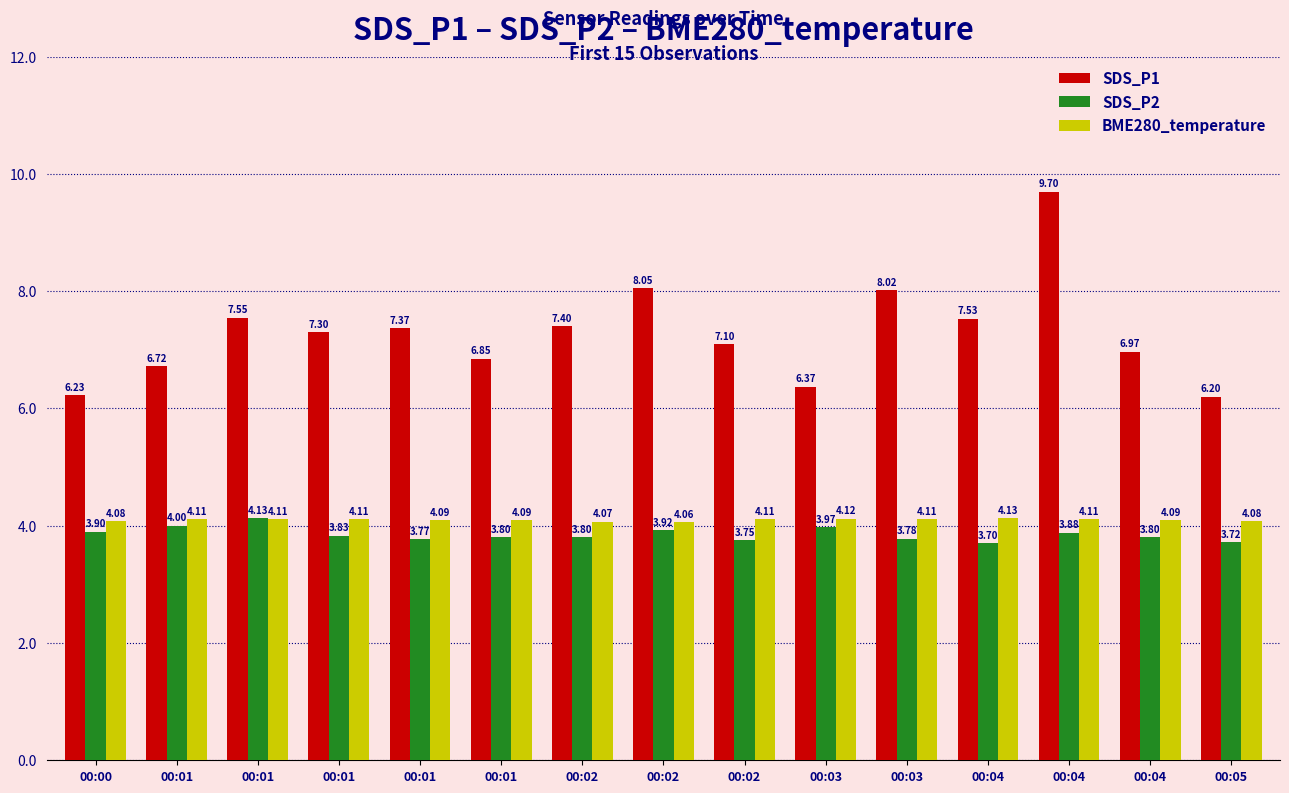

Which series changed the most between 00:02 and 00:04?

SDS_P1